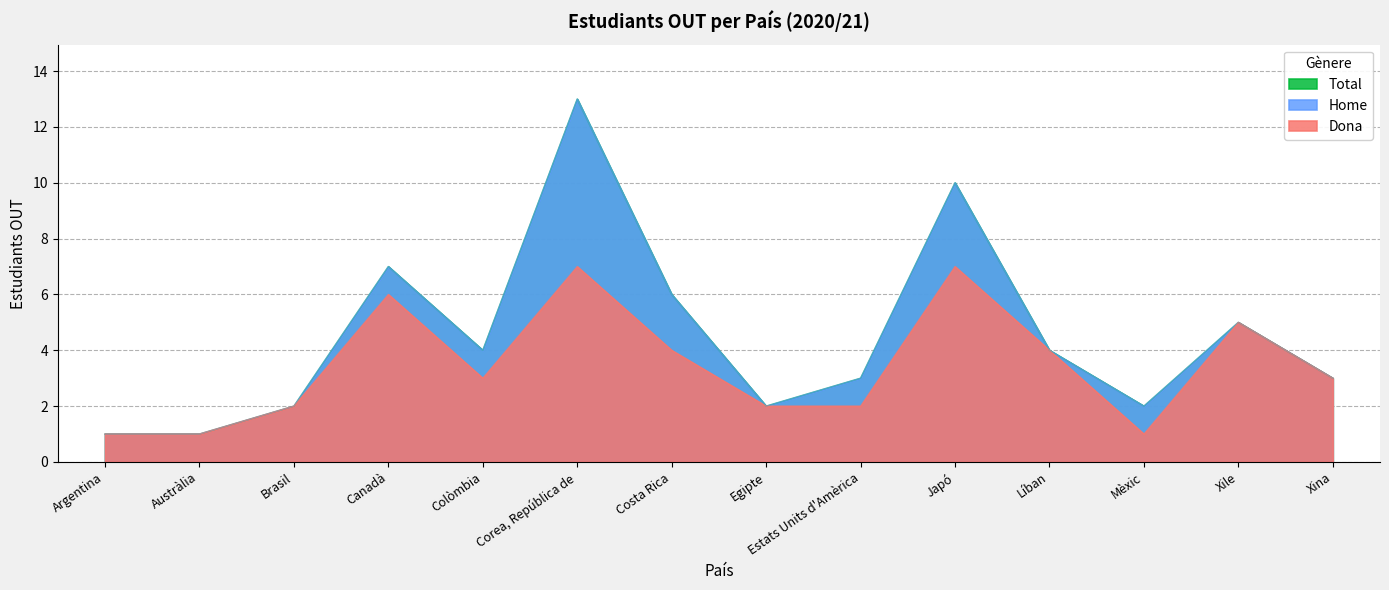

What is the sum of all Dona values?

48